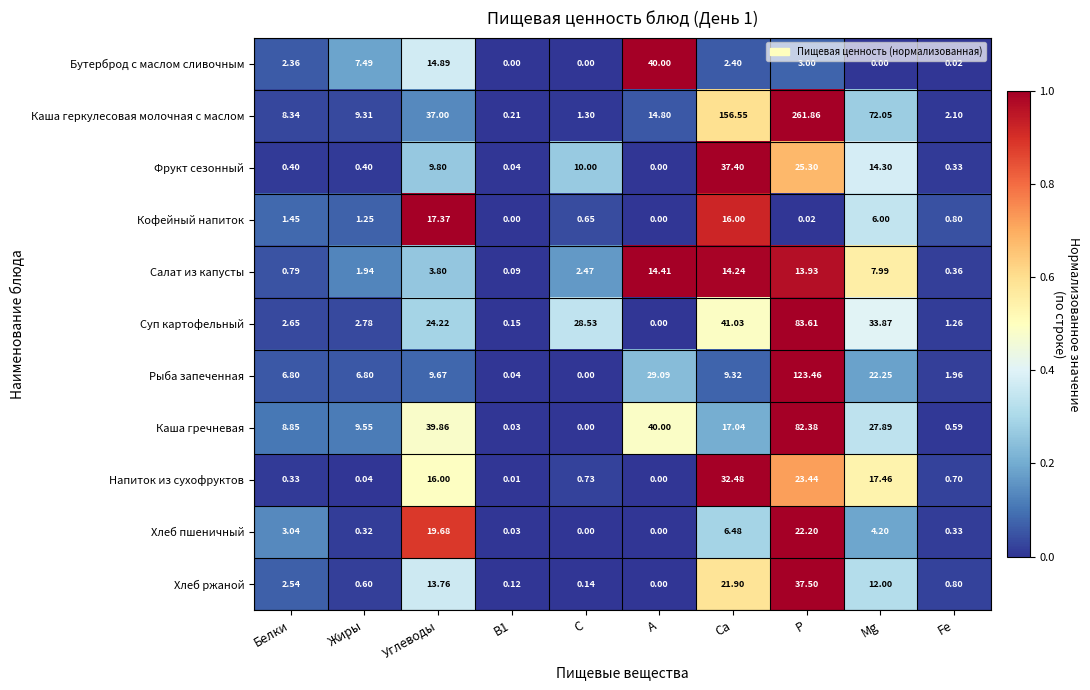

Which category has the lowest value in the Хлеб ржаной series?

А